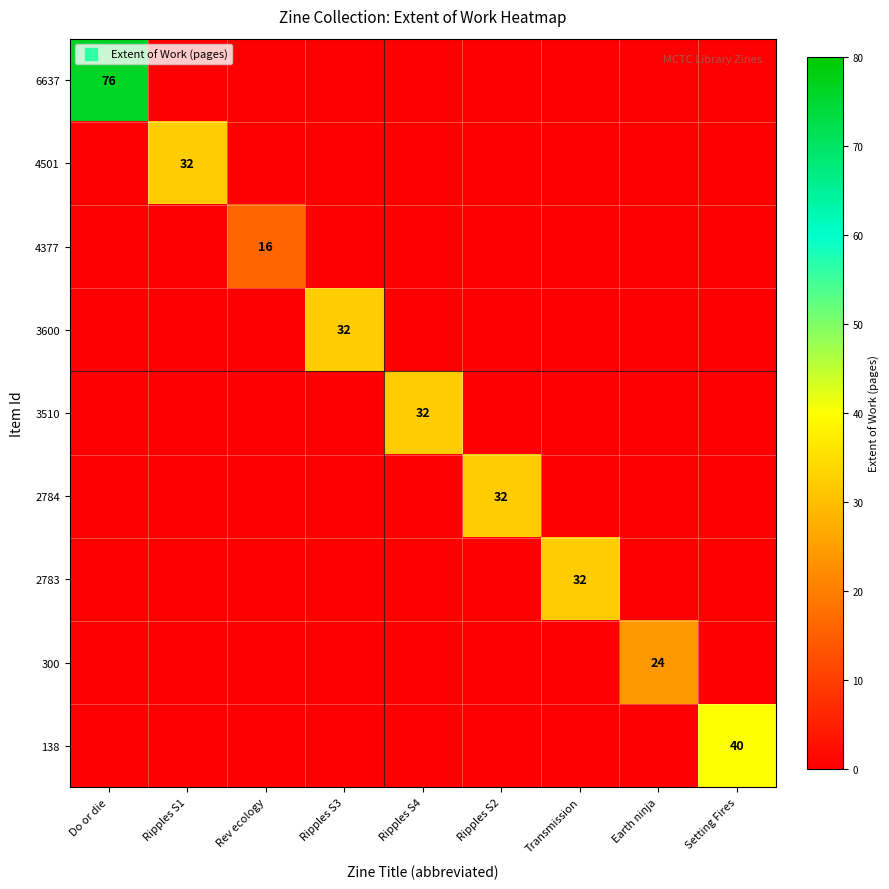

Rank the series by their maximum value, from highest to lowest.

6637, 138, 4501, 3600, 3510, 2784, 2783, 300, 4377